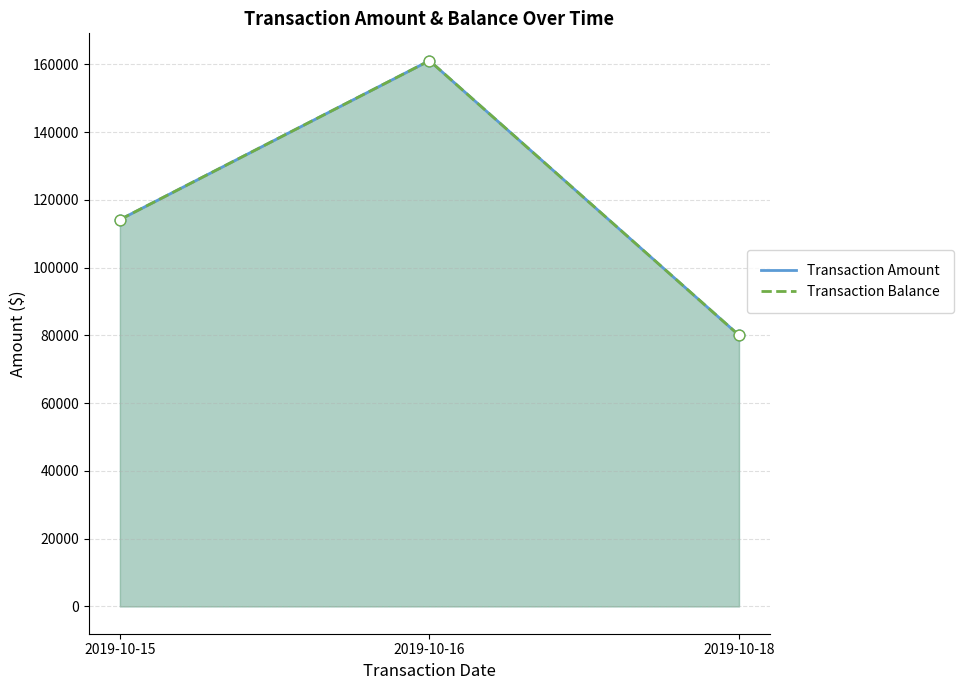

What are all the series names shown in the legend?

Transaction Amount, Transaction Balance